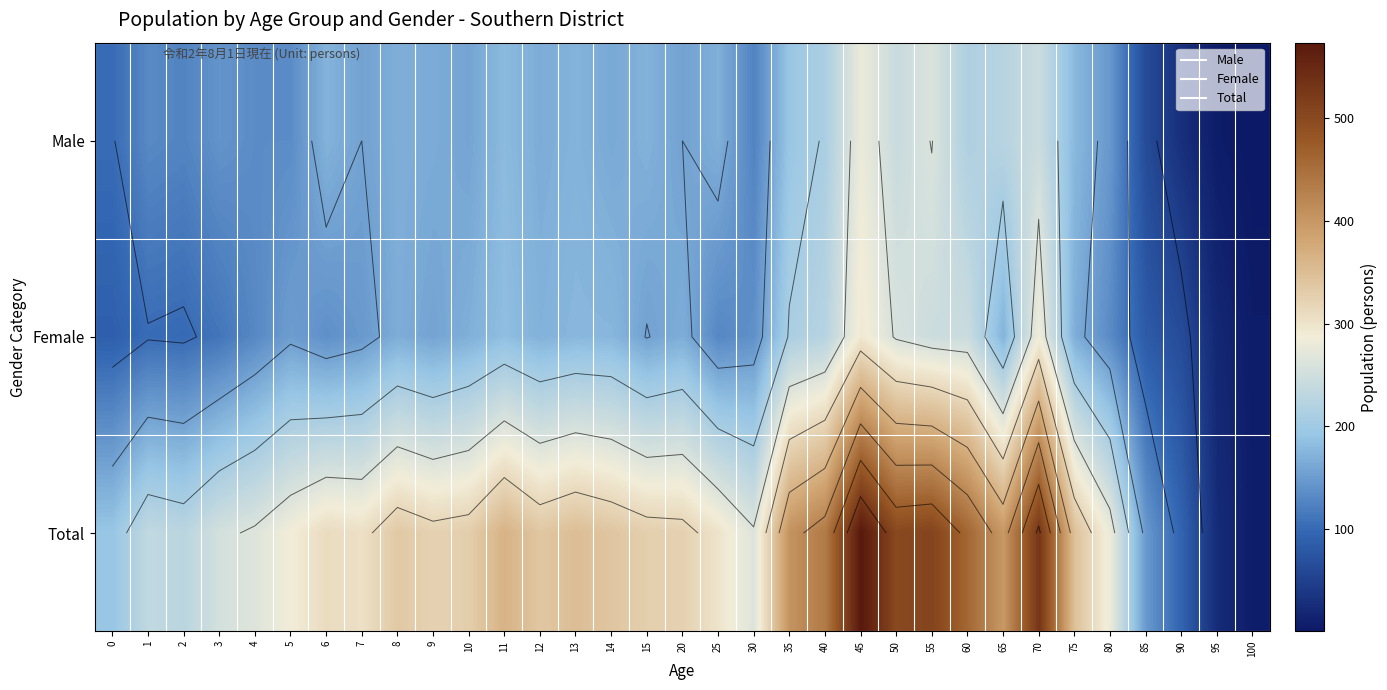

List the labels in order of Male value, largest first.

45, 55, 70, 50, 65, 60, 40, 35, 11, 75, 6, 13, 15, 25, 8, 12, 9, 14, 10, 7, 20, 80, 3, 4, 5, 1, 2, 30, 0, 85, 90, 95, 100